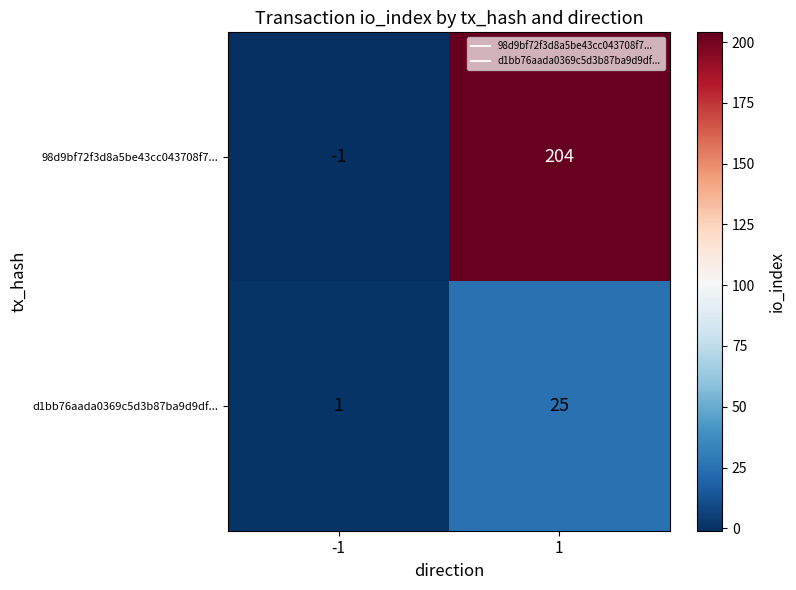

What is the difference between the highest and lowest values at 1?

179